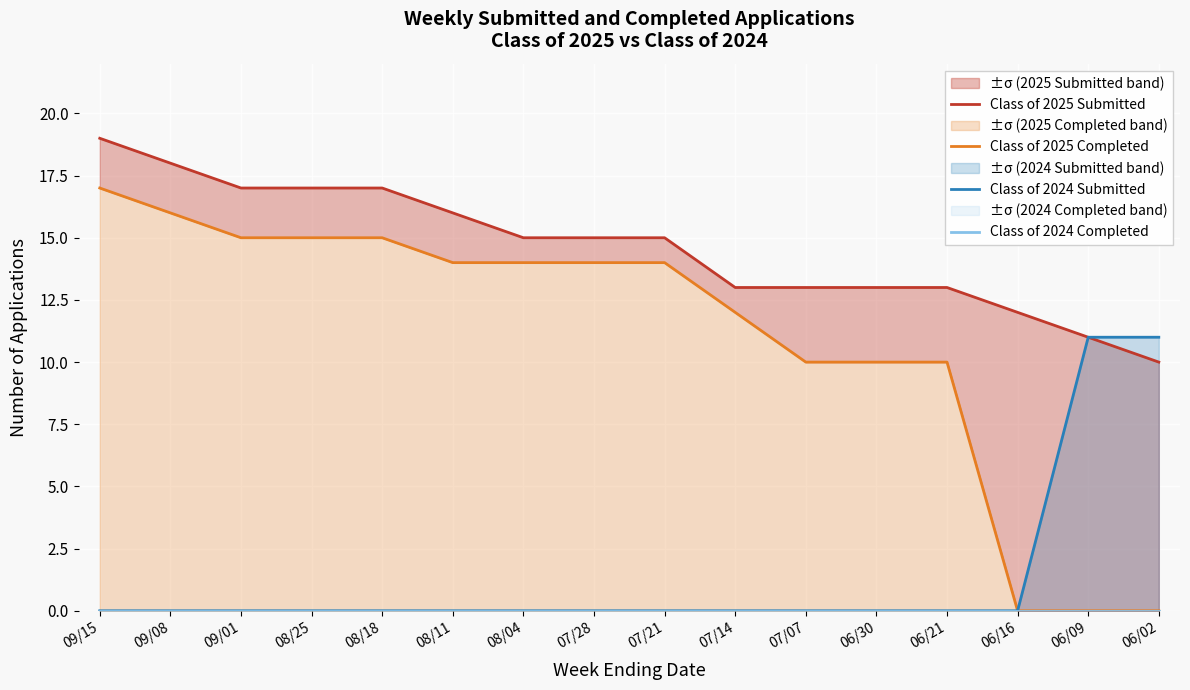

What is the label of the 11th point from the right?

08/11